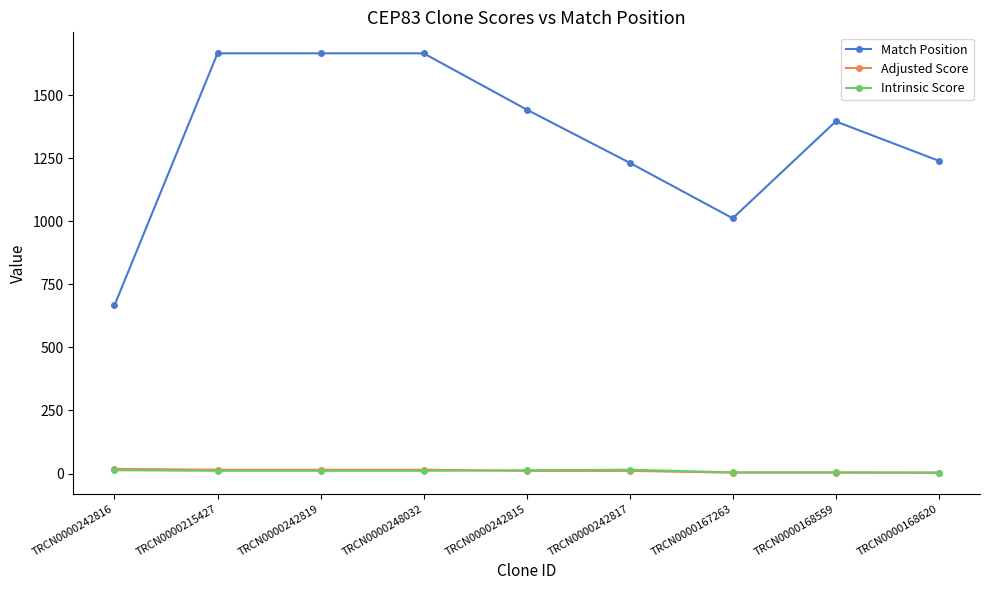

How many categories are shown in the chart?

9